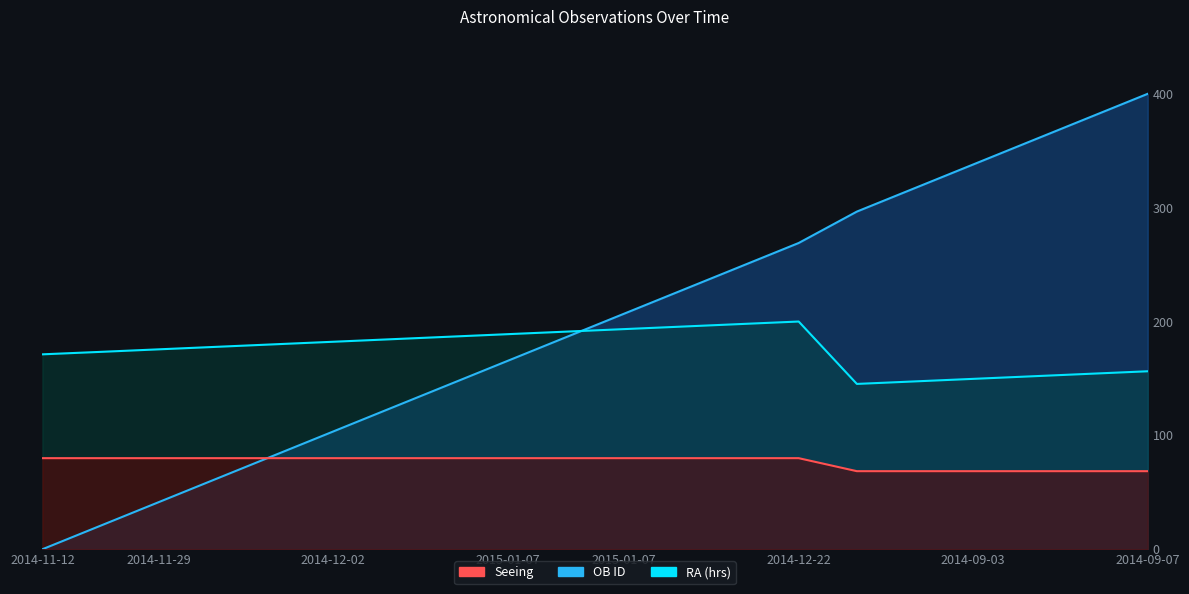

Is the value of Seeing at 2014-09-02 greater than the value of RA (hrs) at 2014-09-03?

No